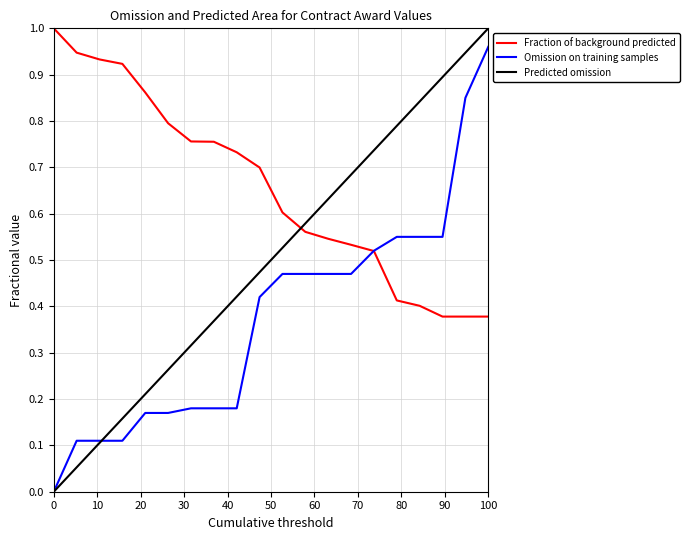

Which series has the widest spread of values?

Predicted omission